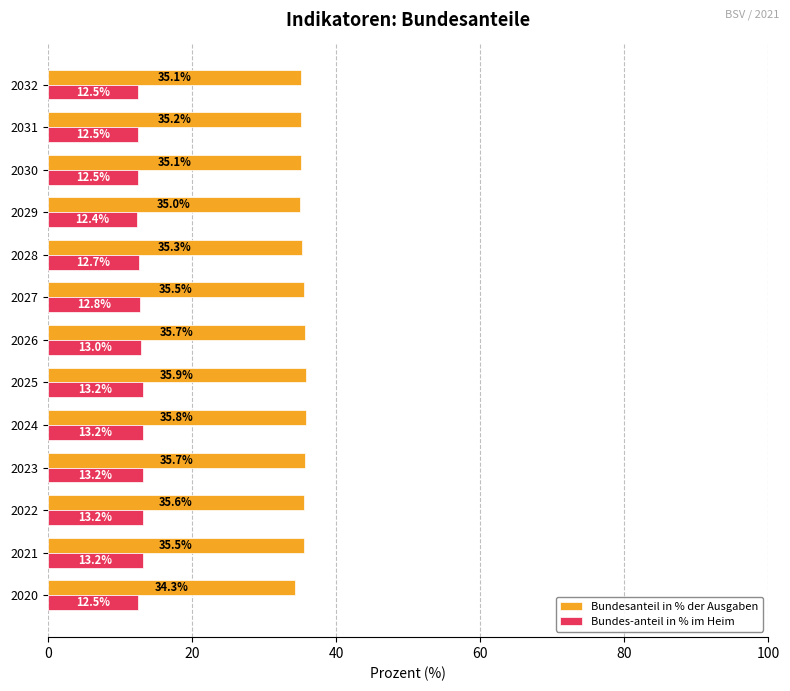

Which category has the lowest value across all series?

2029